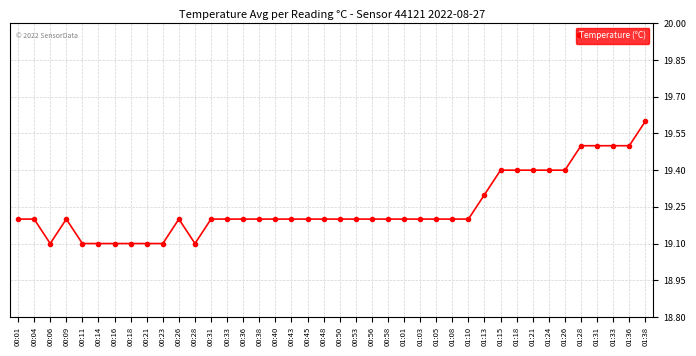

Count the values in the range 19 to 20.

40